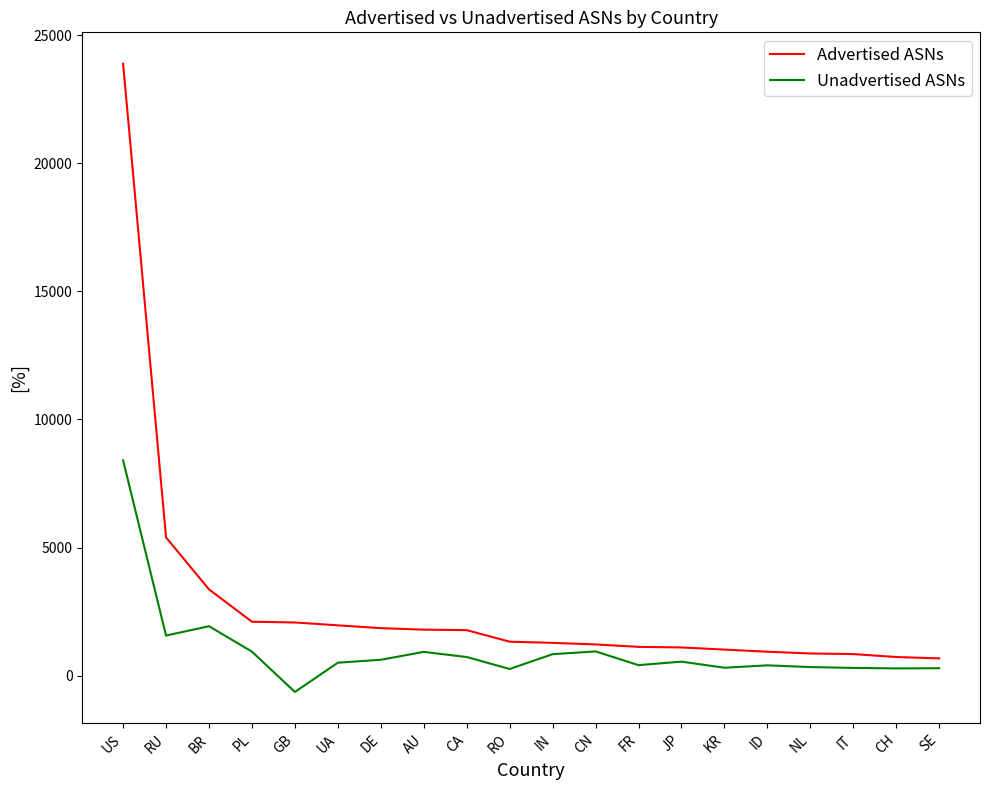

True or false: Advertised ASNs and Unadvertised ASNs cross at least once.

False